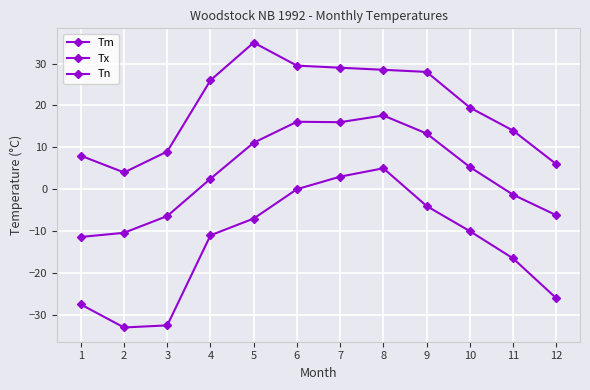

Count the number of categories in the chart.

12